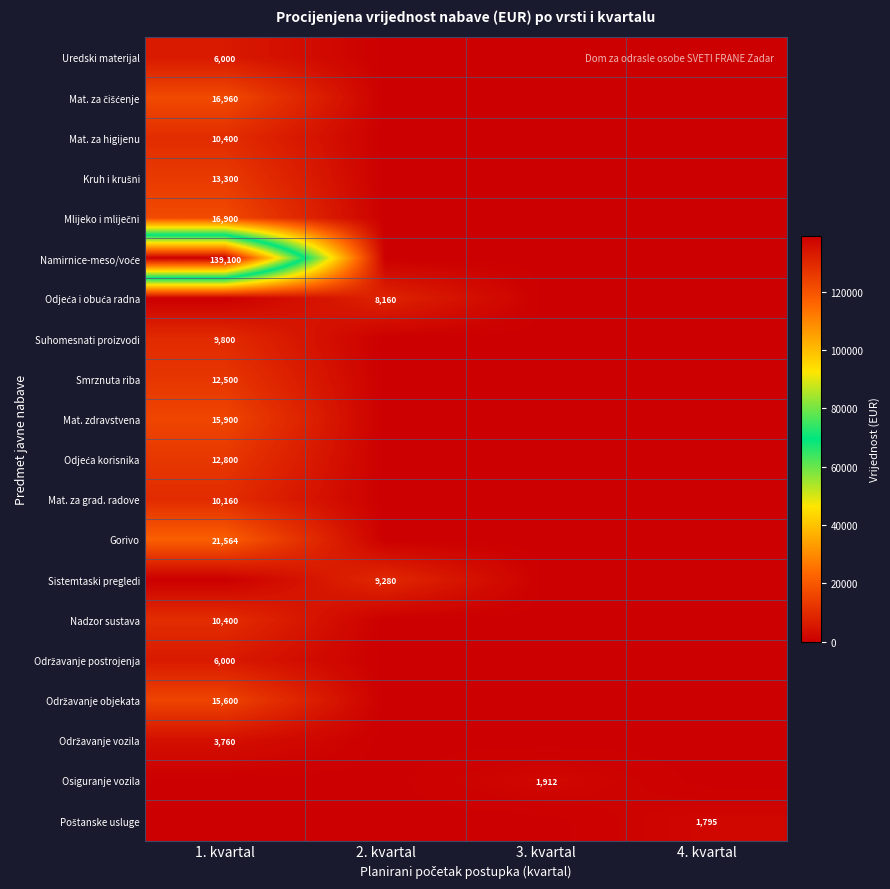

True or false: Osiguranje vozila has a value of 1912 at 3. kvartal.

True